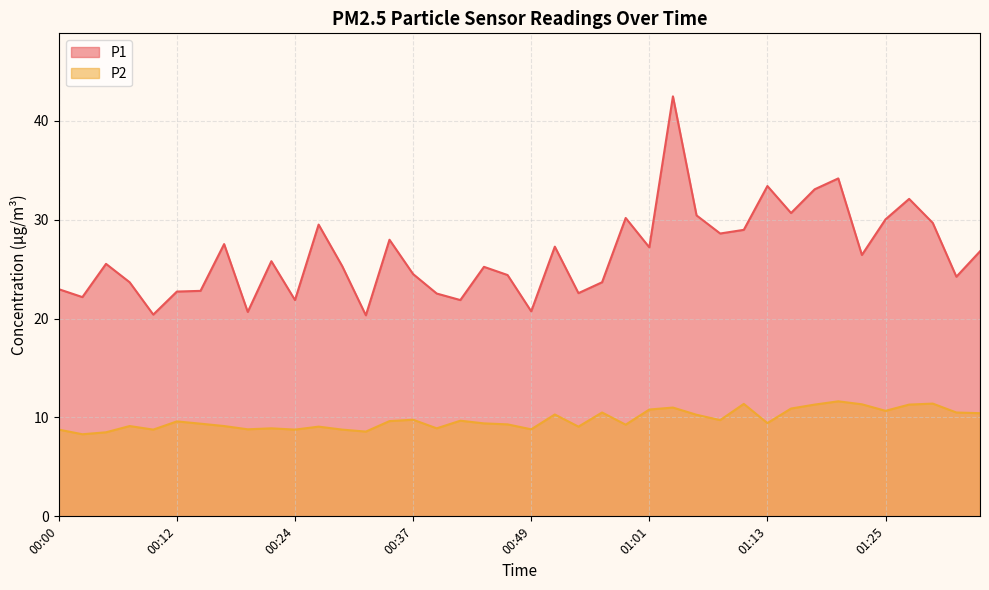

Where is the first local minimum for P1?

00:03